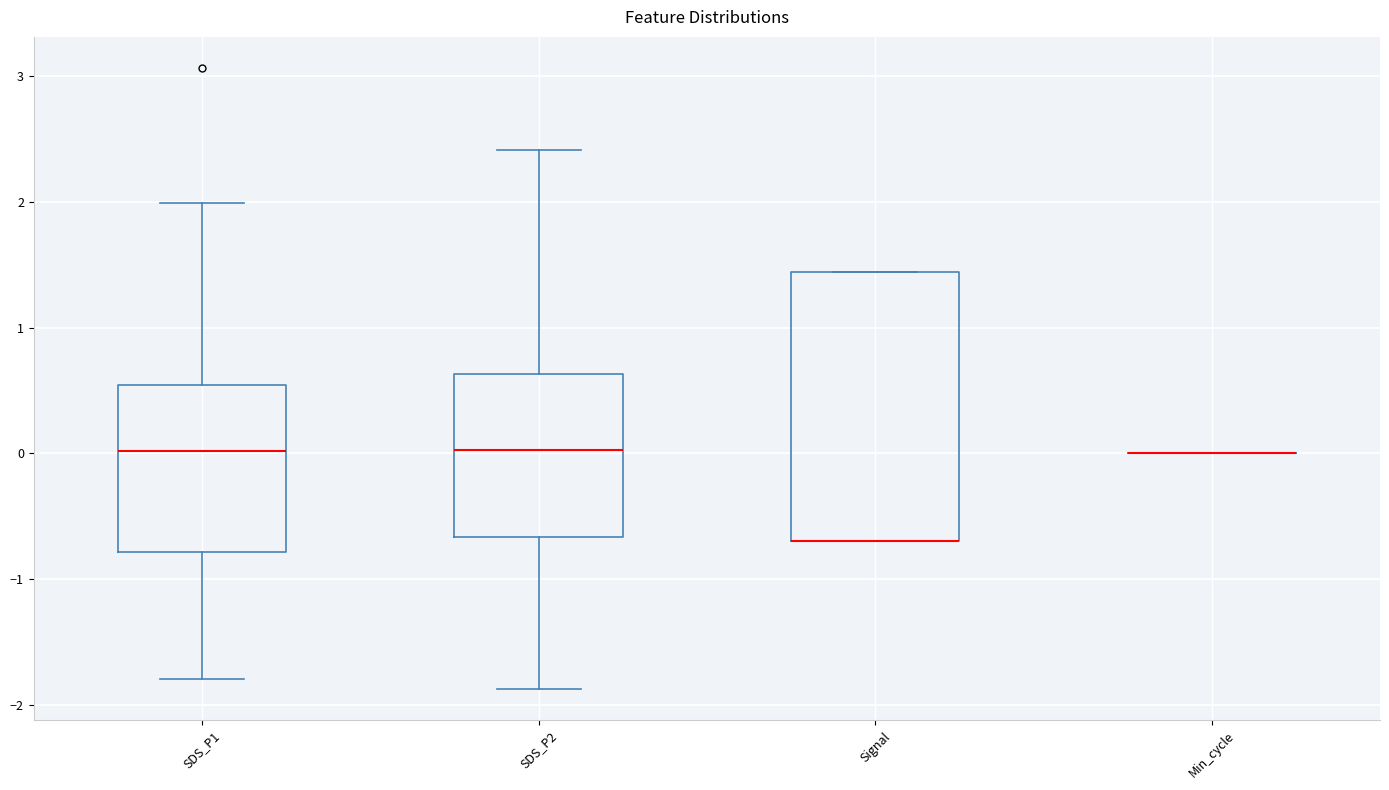

Which box is the tallest, from its lower edge to its upper edge?

Signal